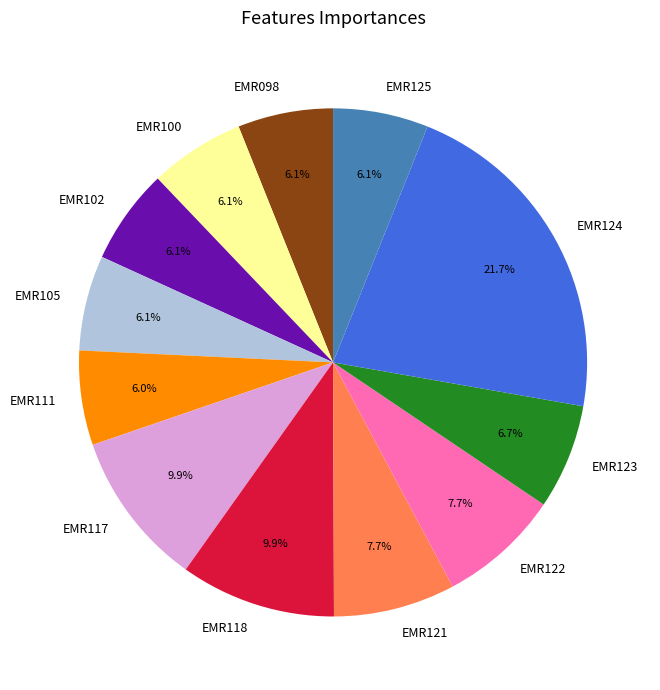

Combined, what portion of the pie is EMR111 and EMR125?

12.1%